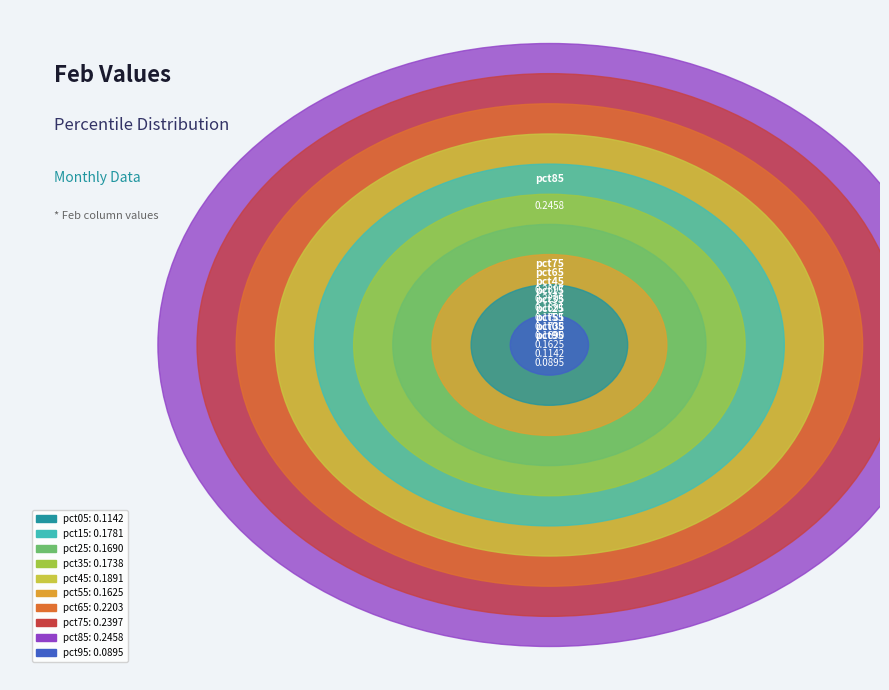

Rank the categories by value from lowest to highest.

pct95, pct05, pct55, pct25, pct35, pct15, pct45, pct65, pct75, pct85